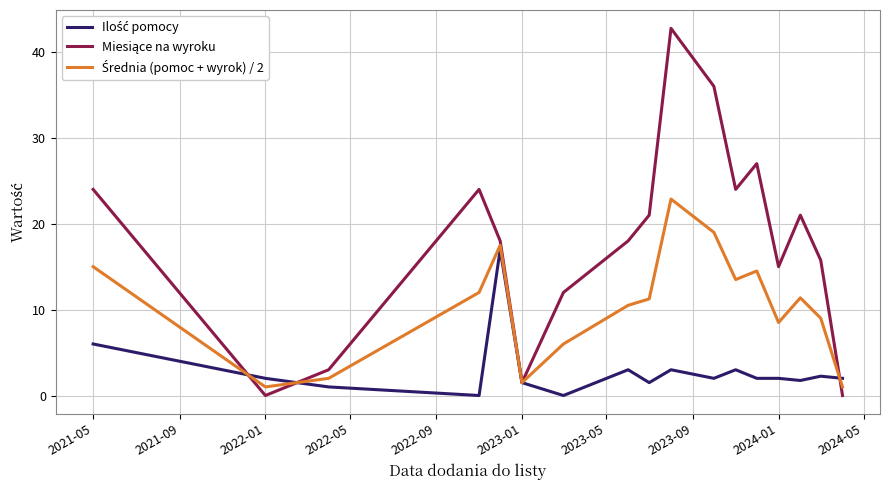

What is the greatest value displayed?

42.8